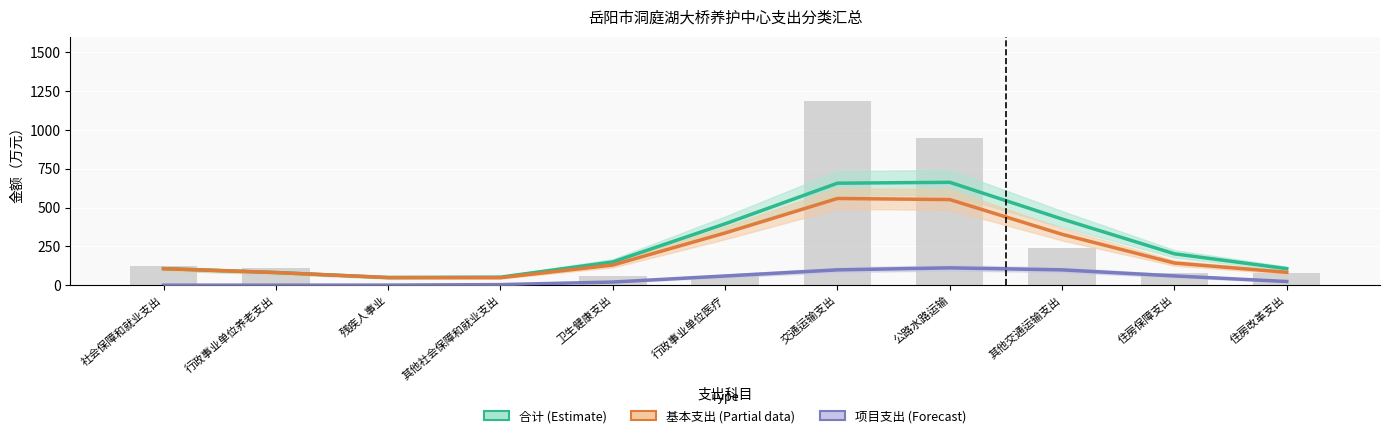

What is the minimum value for 合计 (Estimate)?

49.1